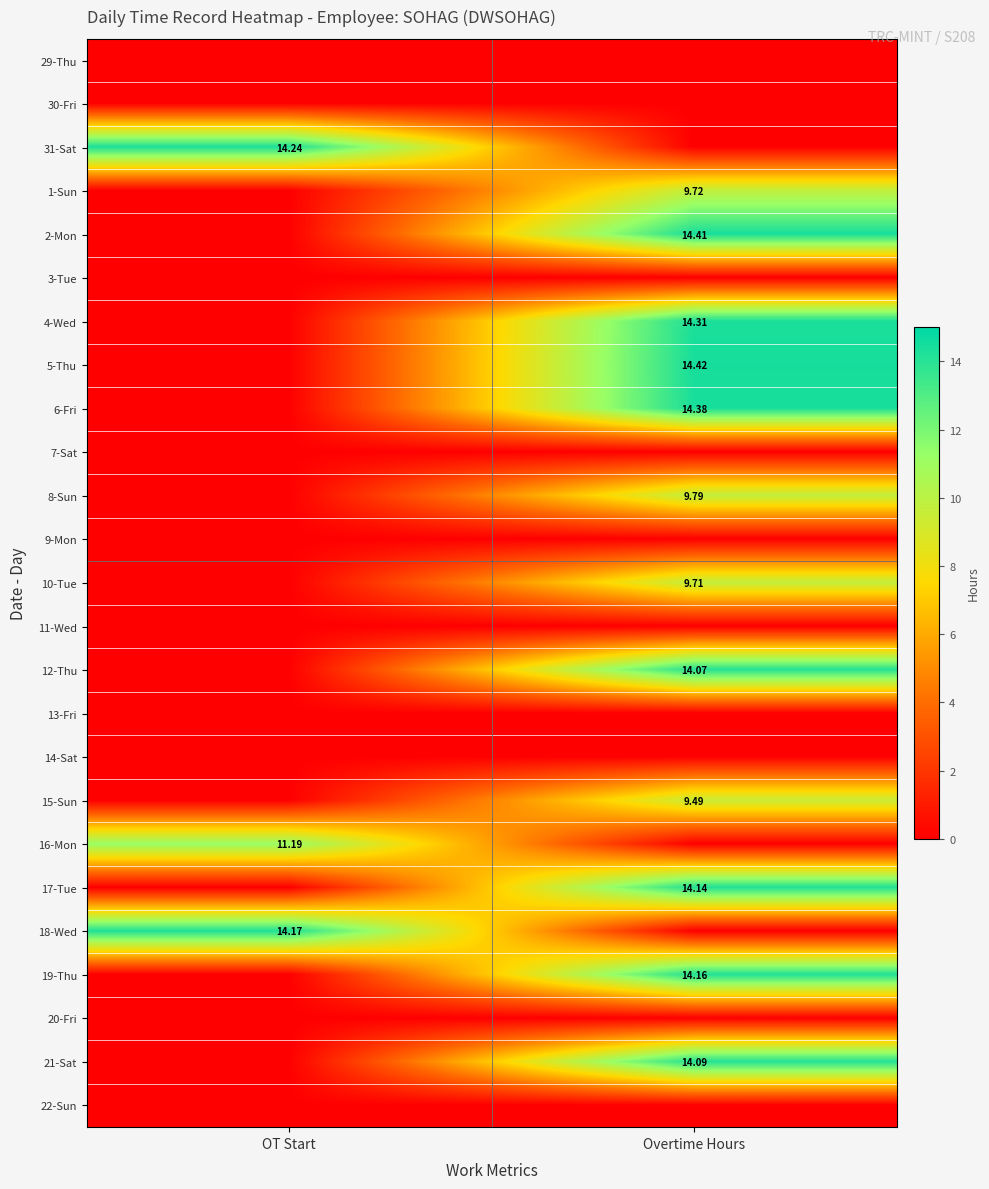

At which category is the sum across all series the highest?

Overtime Hours